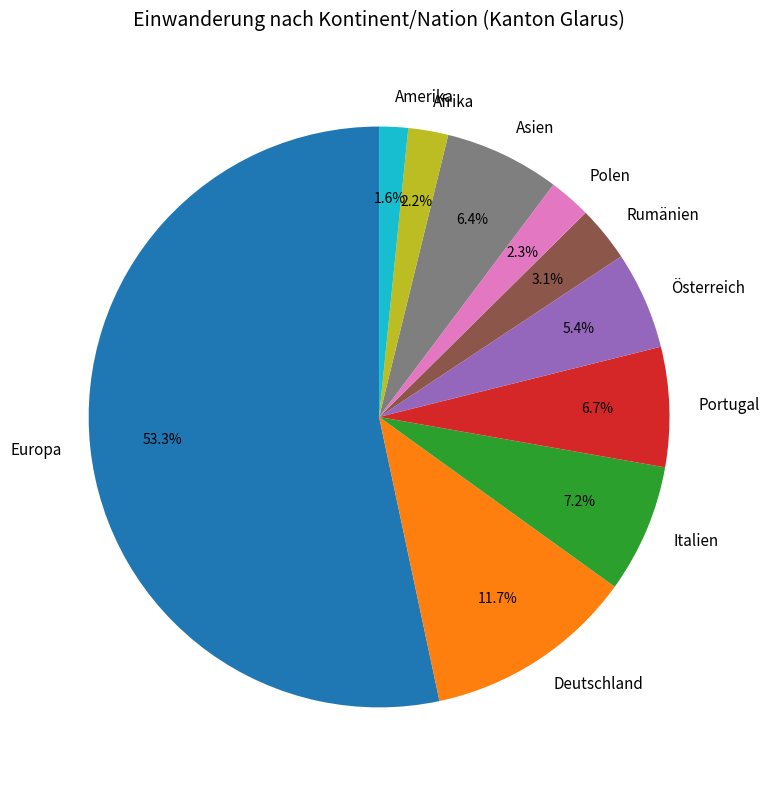

Combined, do Afrika and Europa account for over 50%?

Yes